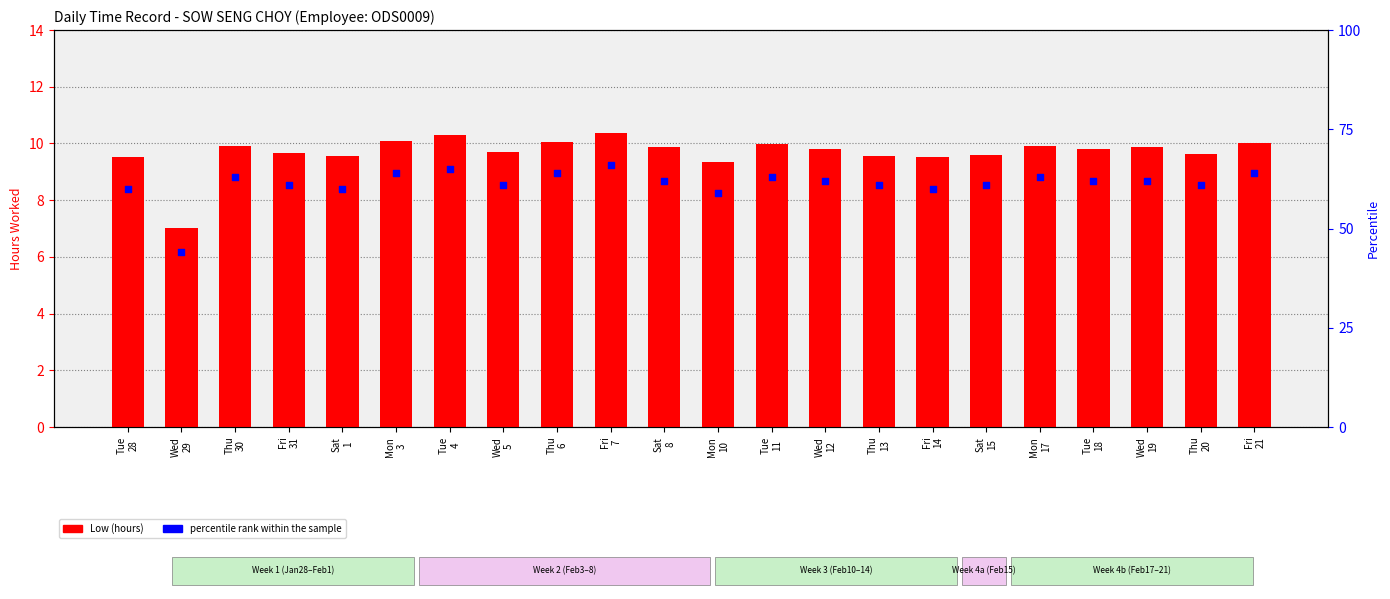

Which series contains the highest Y value?

percentile rank within the sample